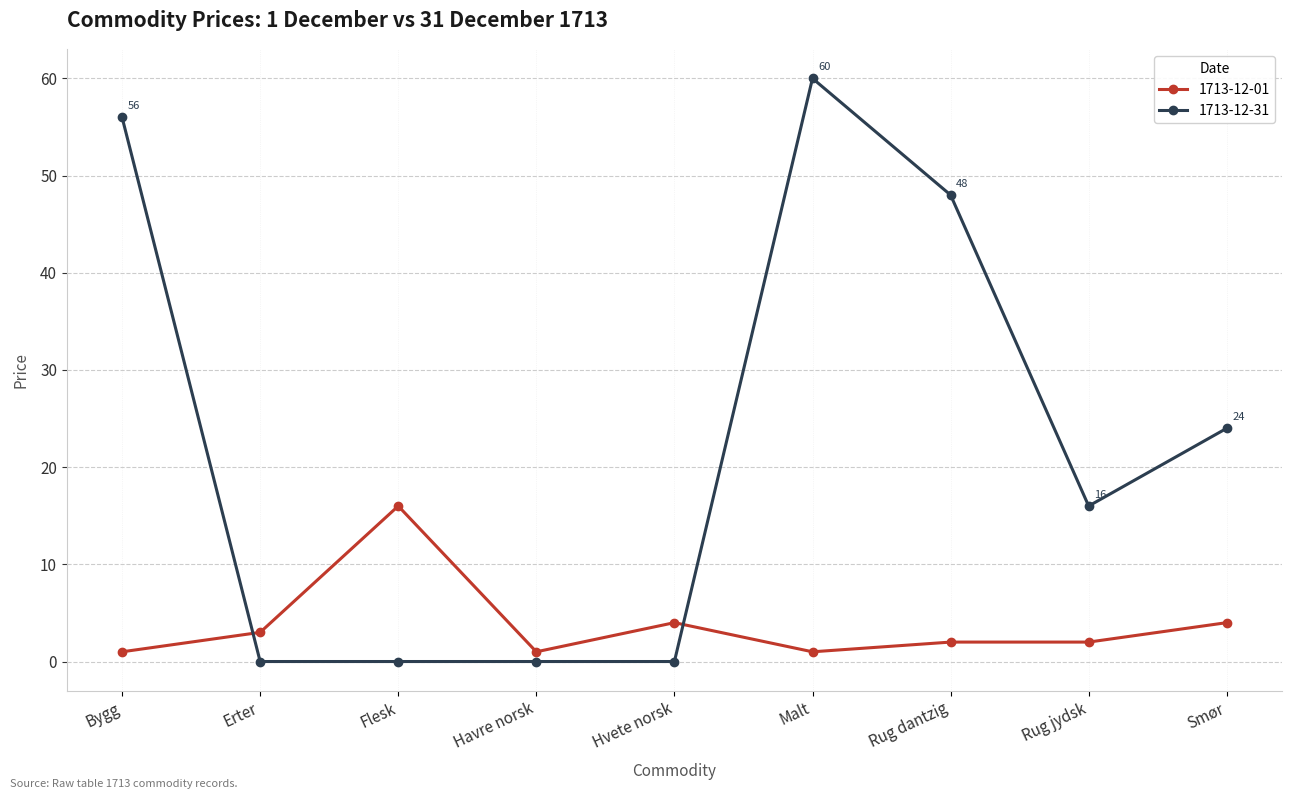

Reading left to right, extract all data points from this chart.

1713-12-01: 1	3	16	1	4	1	2	2	4
1713-12-31: 56	0	0	0	0	60	48	16	24